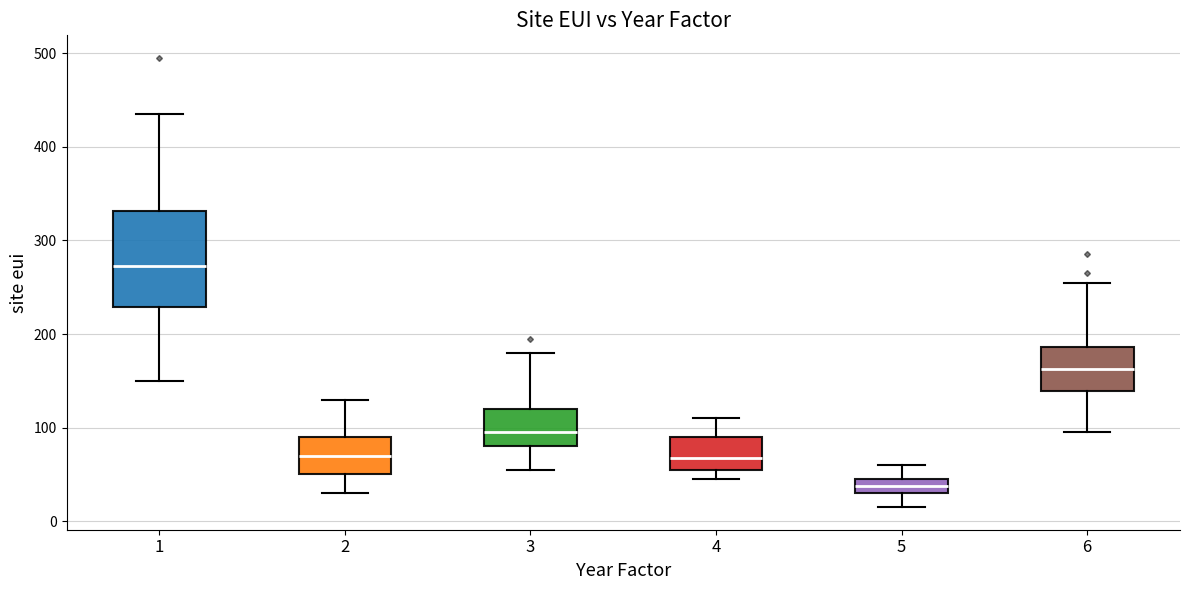

Which box has the highest median line?

1